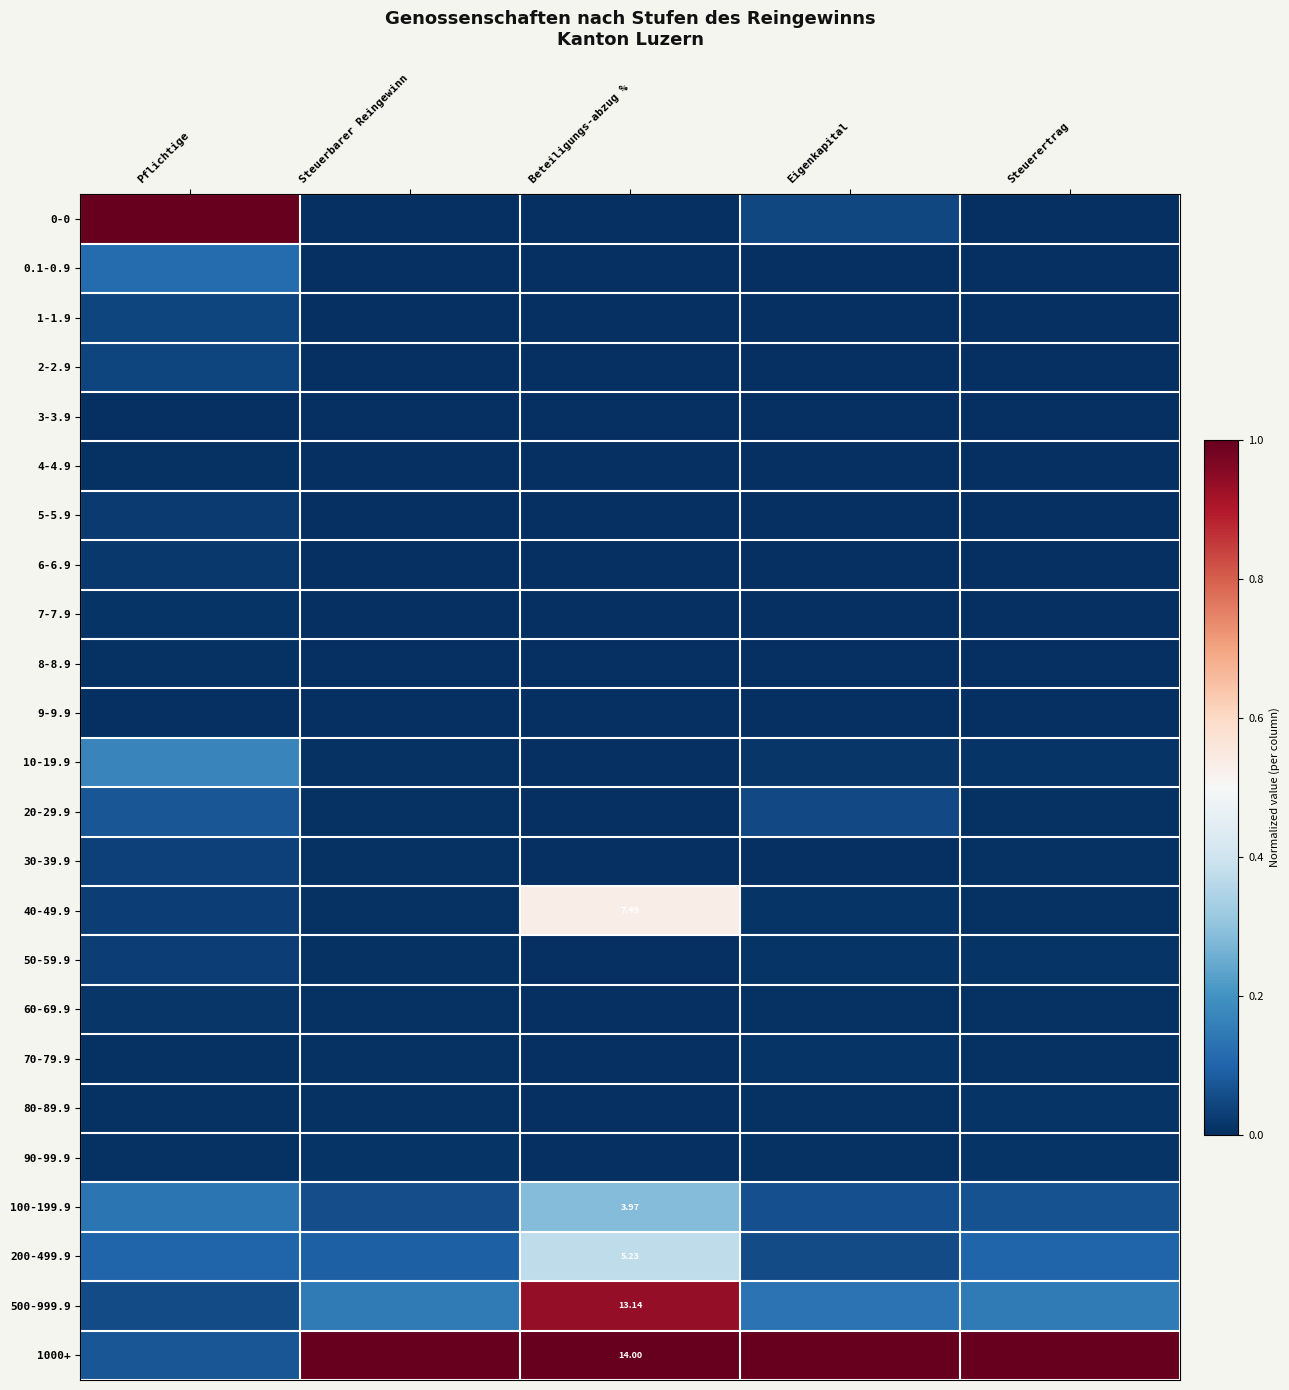

The 30-39.9 series shows 0.0 at Steuerbarer Reingewinn. True or false?

False